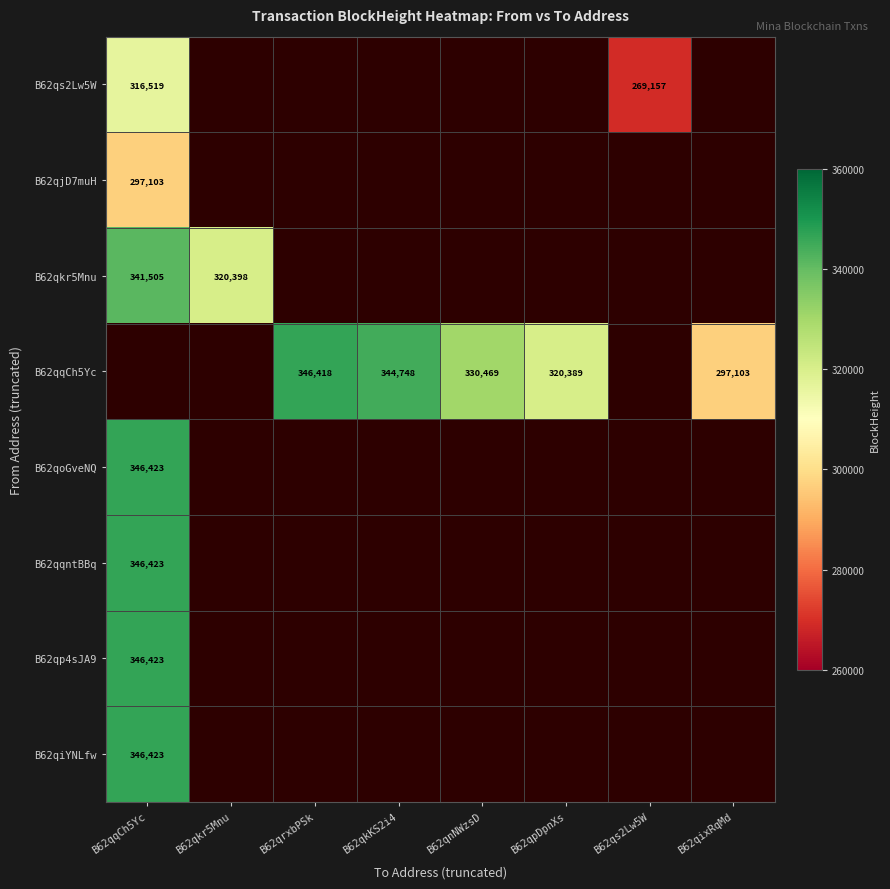

At how many categories does at least one series exceed 299237?

6